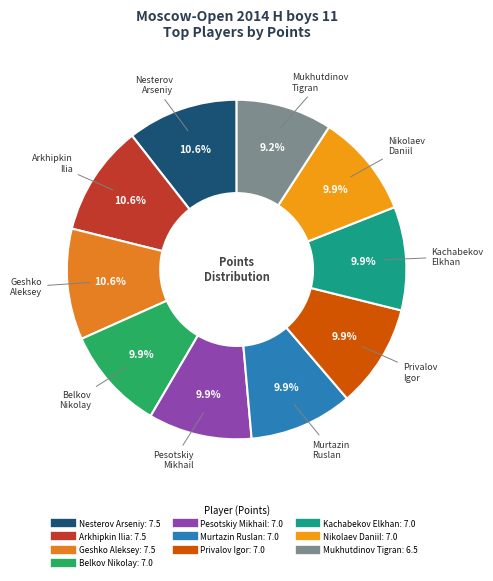

To the nearest percent, what is the difference between the Pesotskiy Mikhail and Geshko Aleksey slice percentages?

1%